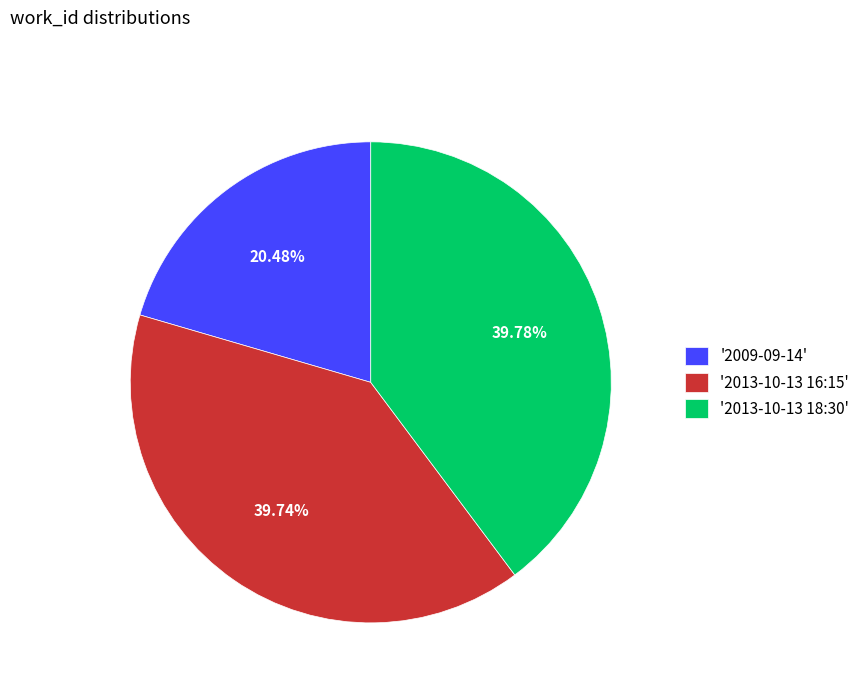

What is the ratio of the value at '2013-10-13 16:15' to the value at '2009-09-14'?

1.9